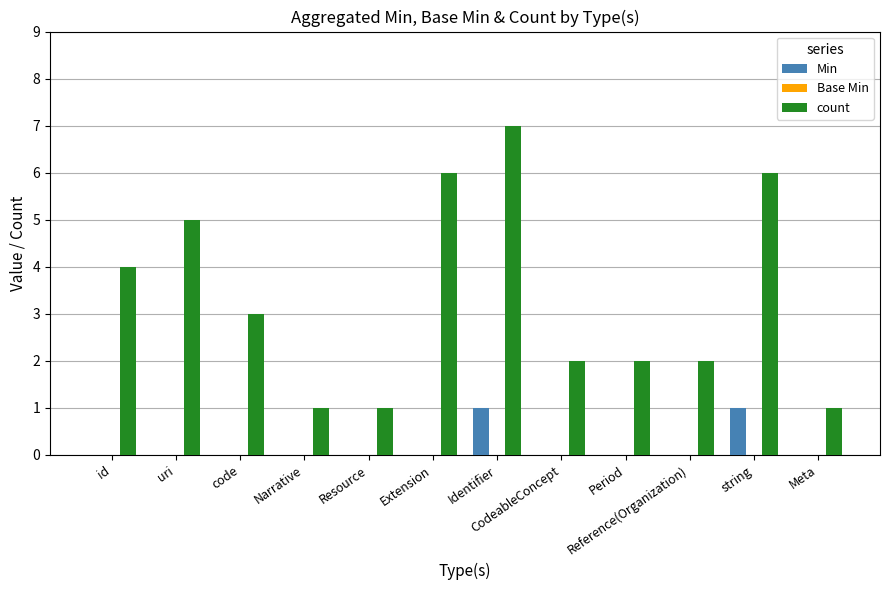

True or false: Min has a value of 0 at Reference(Organization).

True